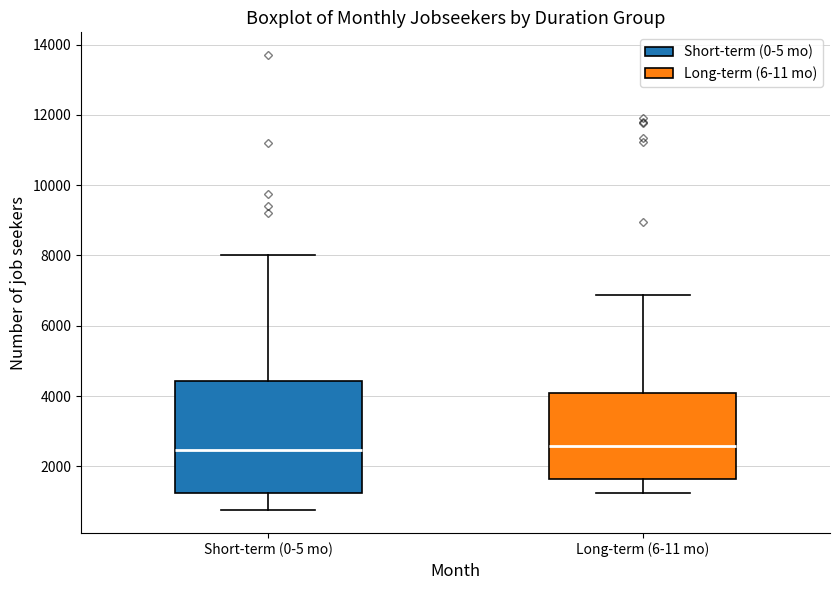

Which box is the tallest, from its lower edge to its upper edge?

Short-term (0-5 mo)